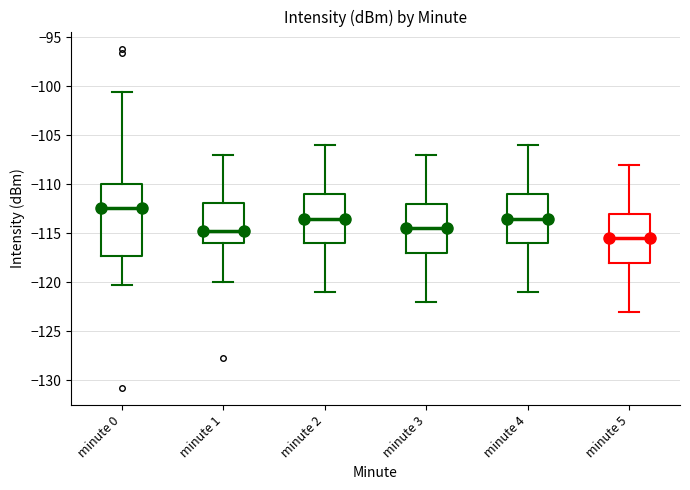

Reading left to right, transcribe this box plot: for each box, give where its median line is, the range the box spans, and where its two whiskers end, as read against the y-axis. The values are not printed on the chart, so give them approximately, as read against the axis.

minute 0: median -112.5, box -117.5 to -110.0, whiskers -120.0 to -100.5
minute 1: median -115.0, box -116.0 to -112.0, whiskers -120.0 to -107.0
minute 2: median -113.5, box -116.0 to -111.0, whiskers -121.0 to -106.0
minute 3: median -114.5, box -117.0 to -112.0, whiskers -122.0 to -107.0
minute 4: median -113.5, box -116.0 to -111.0, whiskers -121.0 to -106.0
minute 5: median -115.5, box -118.0 to -113.0, whiskers -123.0 to -108.0